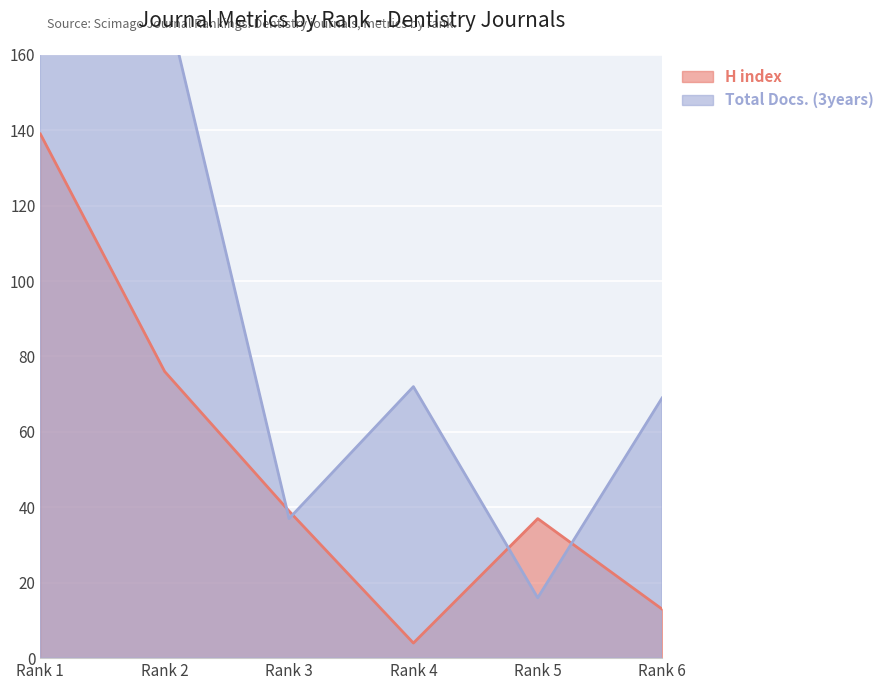

At which label does H index reach its peak?

Rank 1